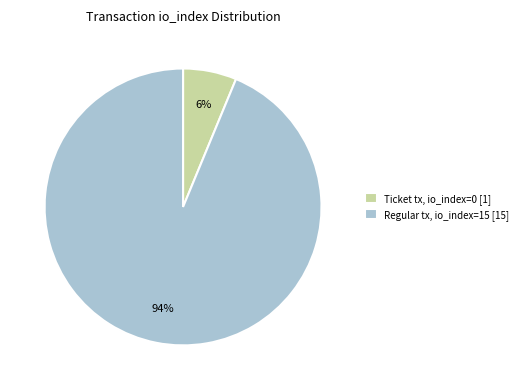

Do Regular tx, io_index=15 [15] and Ticket tx, io_index=0 [1] together represent more than half of the pie?

Yes